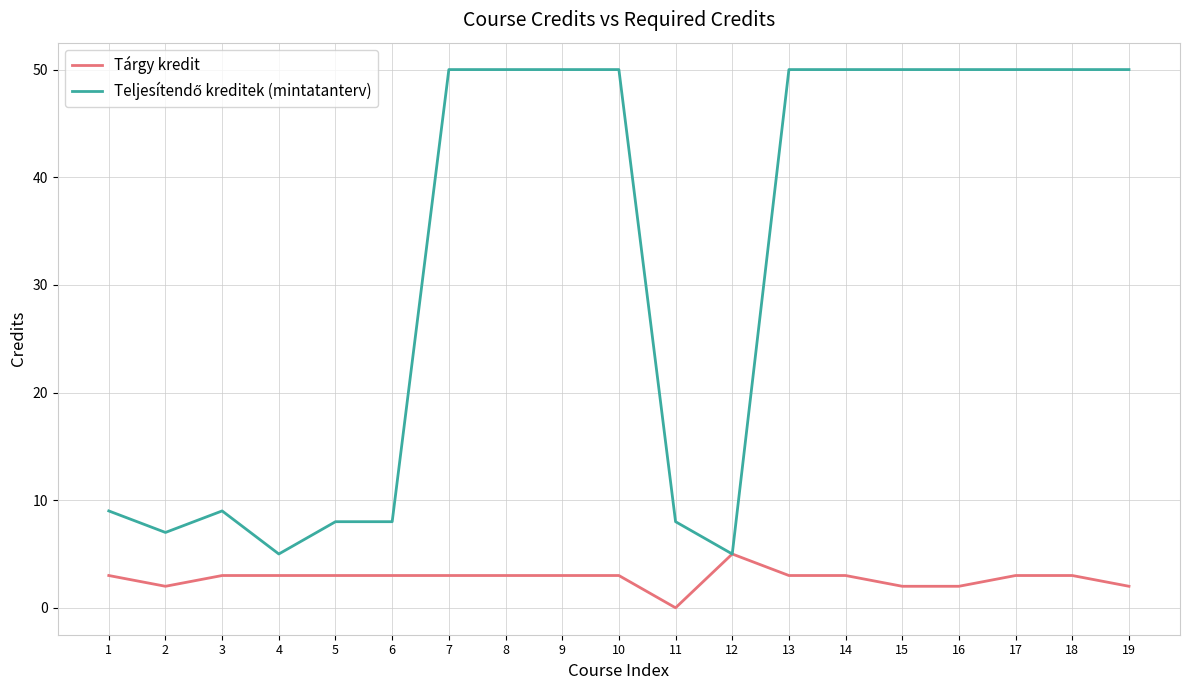

What is the greatest value displayed?

50